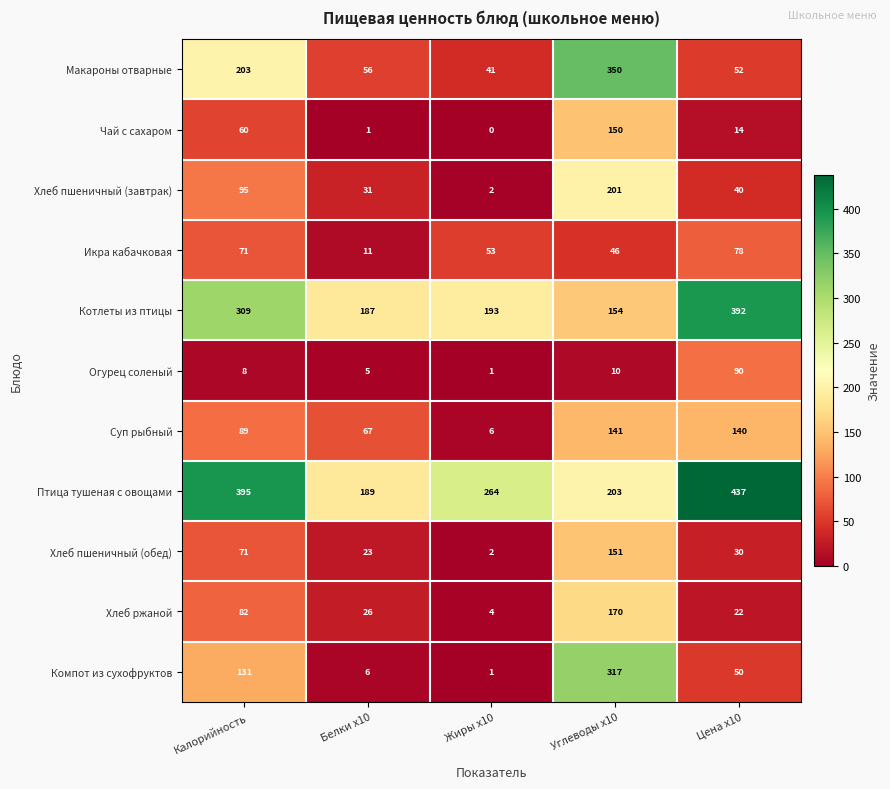

The value of Огурец соленый at Жиры x10 is 0. True or false?

False